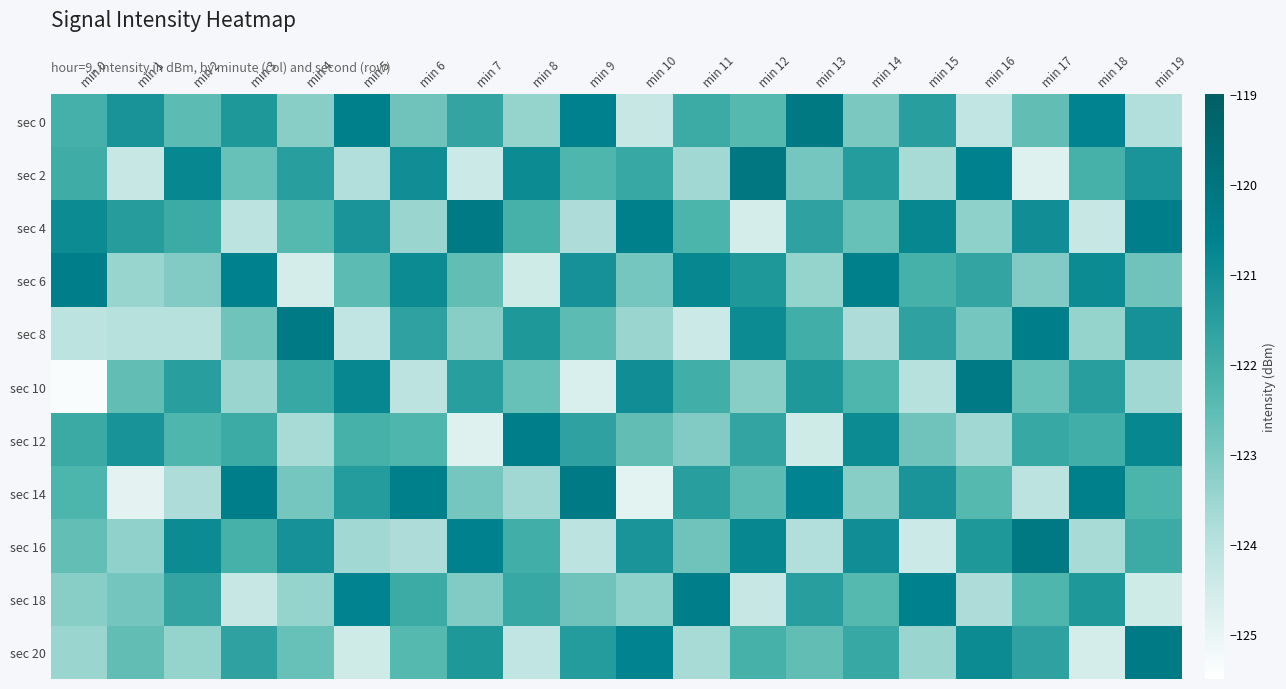

What is the total value across all series at min 3?

-1345.3